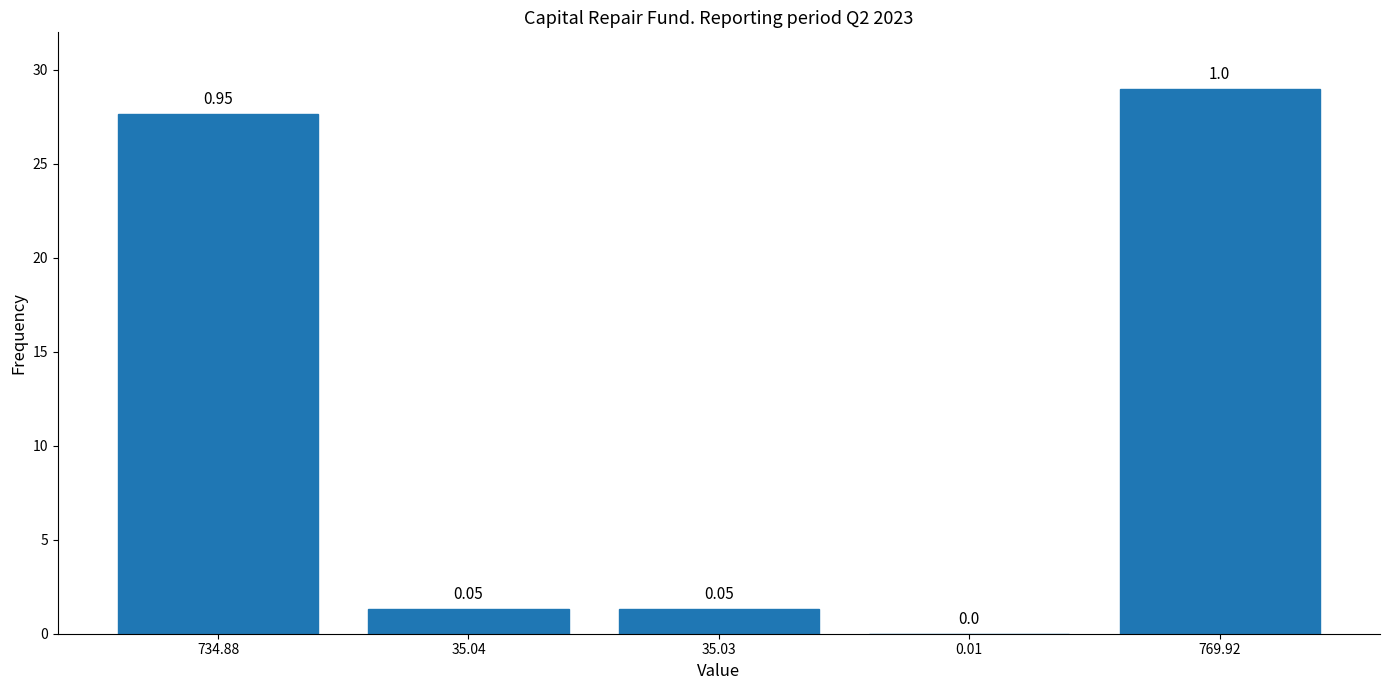

What is the change in value from 734.88 to 35.03?

-26.4